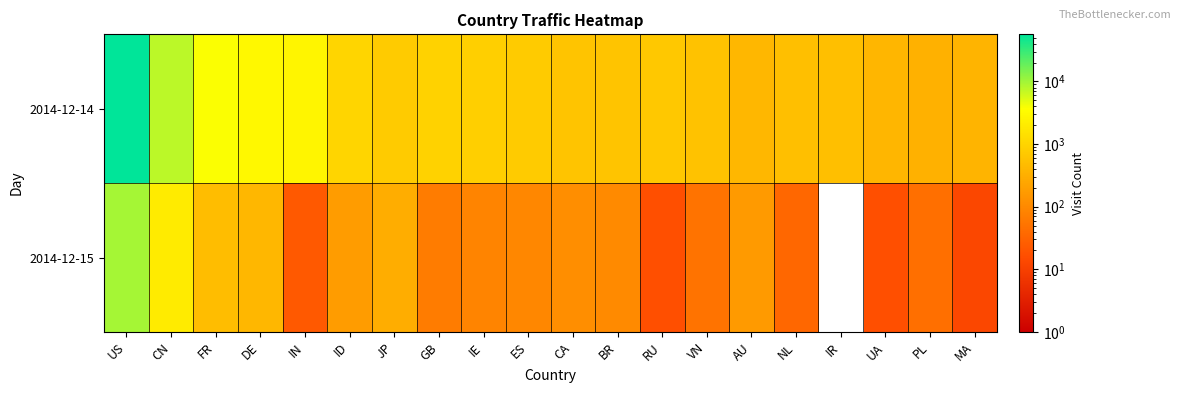

Between AU and CN, which is larger?

CN